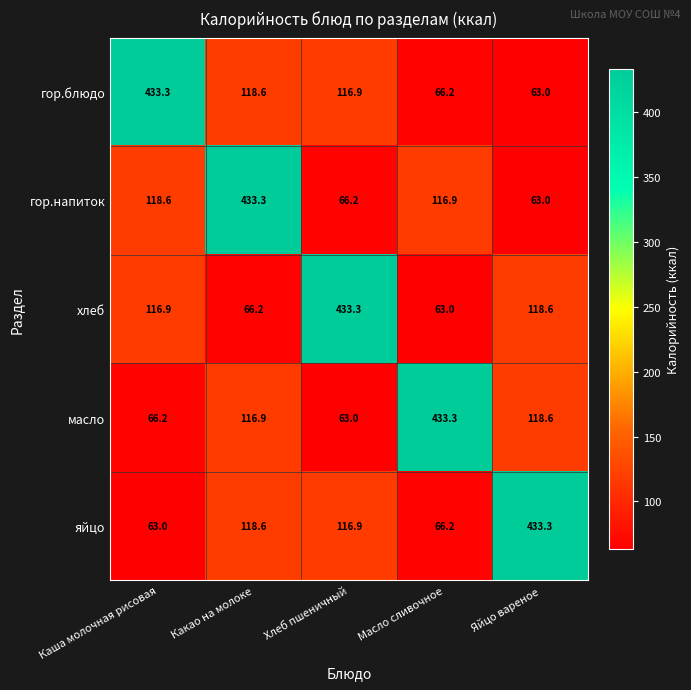

Where does the гор.напиток series first go above 116?

Каша молочная рисовая